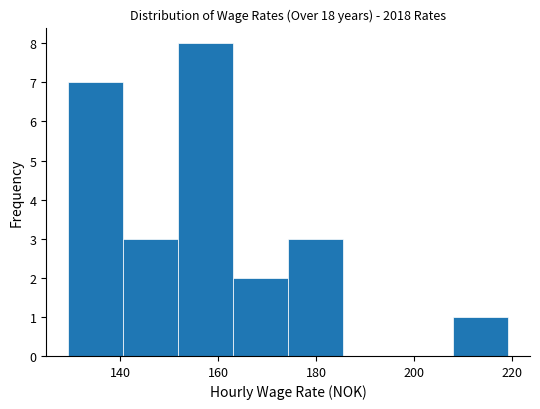

Reading left to right, list every bar in this chart as the range it spans on the x-axis followed by its height. Neither the bar edges nor the heights are printed on the chart, so give them approximately, as read against the axes.

130 to 140: 7
140 to 152: 3
152 to 164: 8
164 to 174: 2
174 to 186: 3
186 to 196: 0
196 to 208: 0
208 to 220: 1